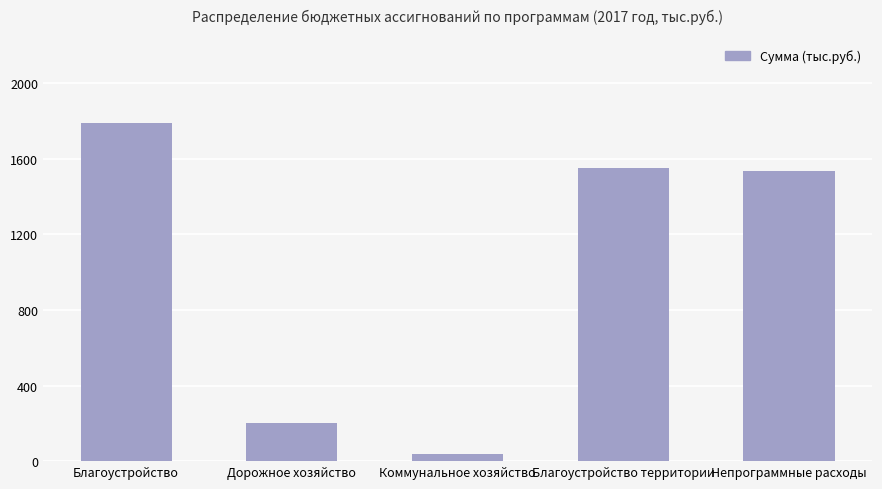

What is the sum of all values?

5118.1